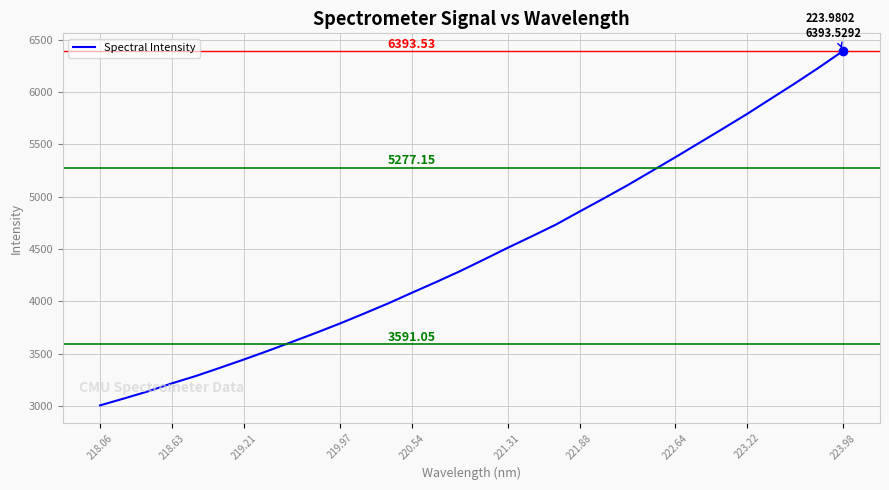

Does the chart display data point markers on the line(s)?

No